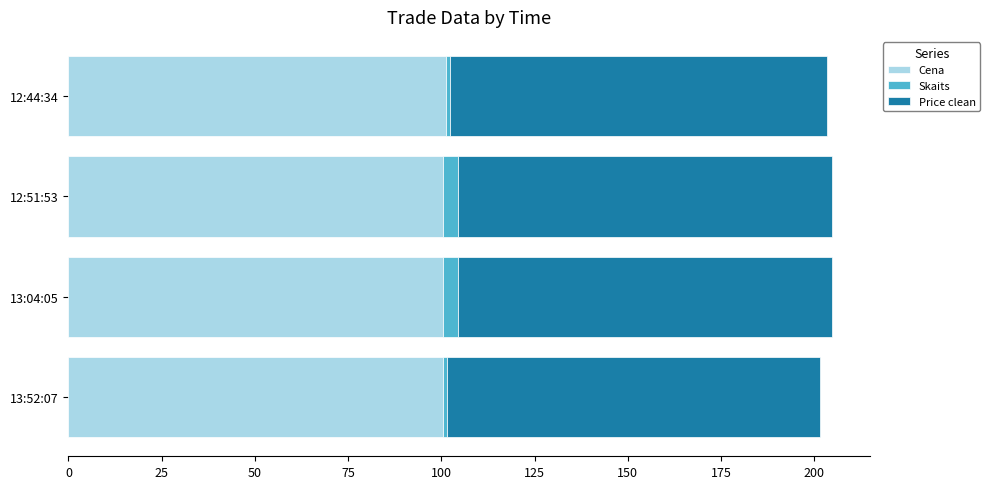

What is the average value of the Cena series?

100.7